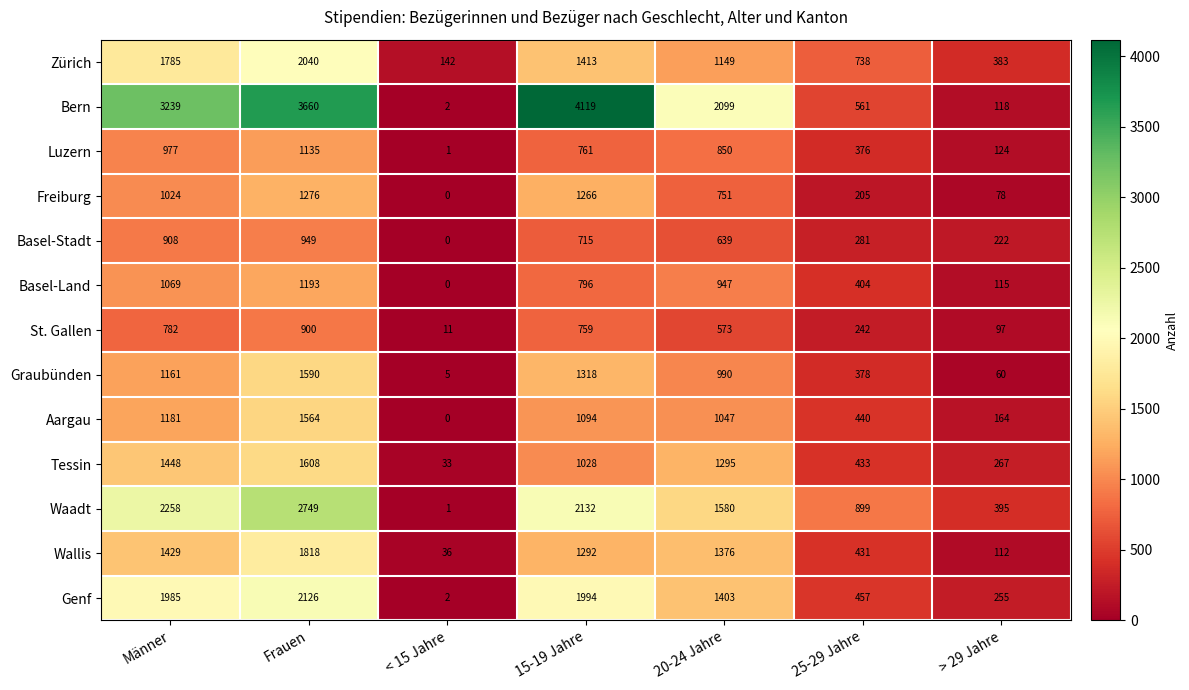

The value of Basel-Land at 25-29 Jahre is 404. True or false?

True